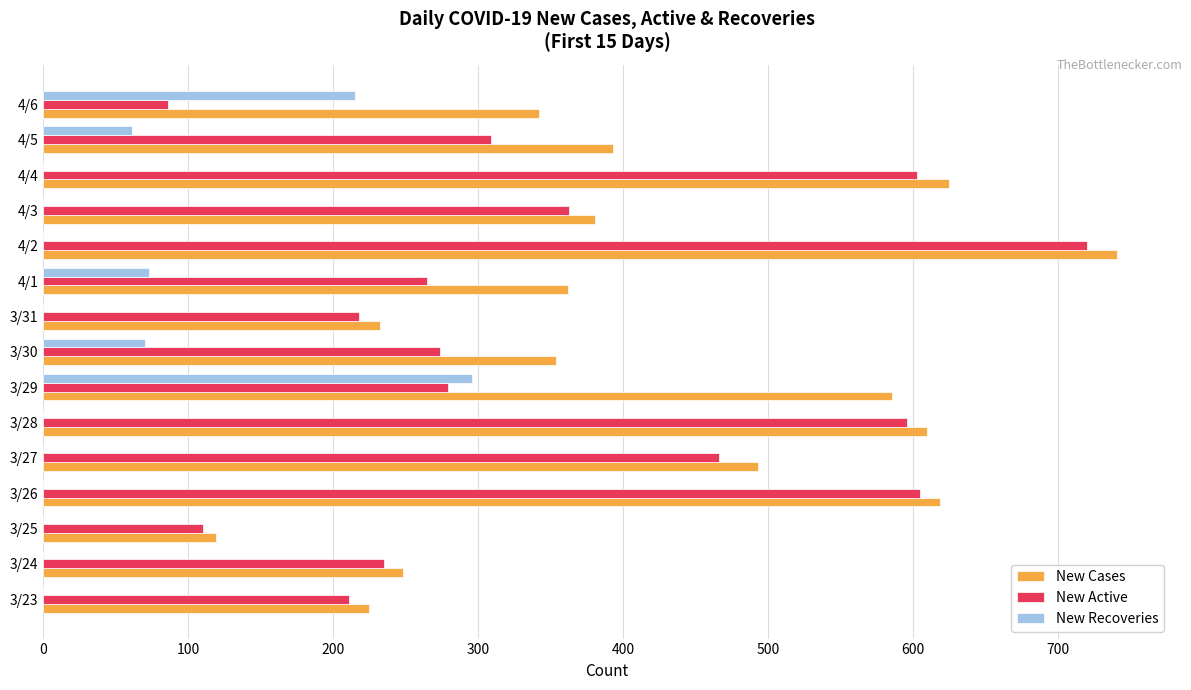

At which label is New Cases closest to 430?

4/5